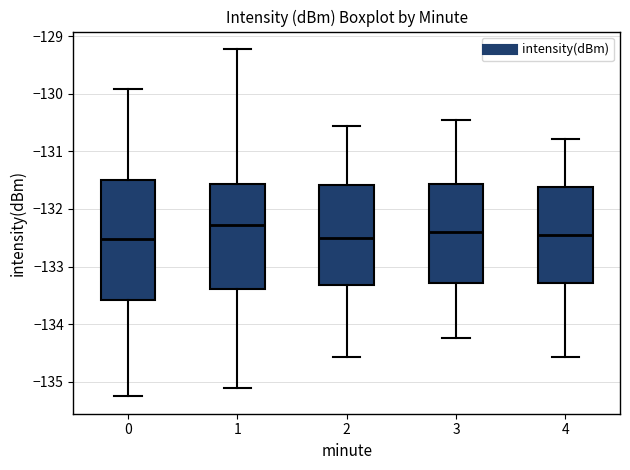

Where is the upper edge of the box at x = 0 on the y-axis? The values are not printed on the chart, so give them approximately, as read against the axis.

-131.5